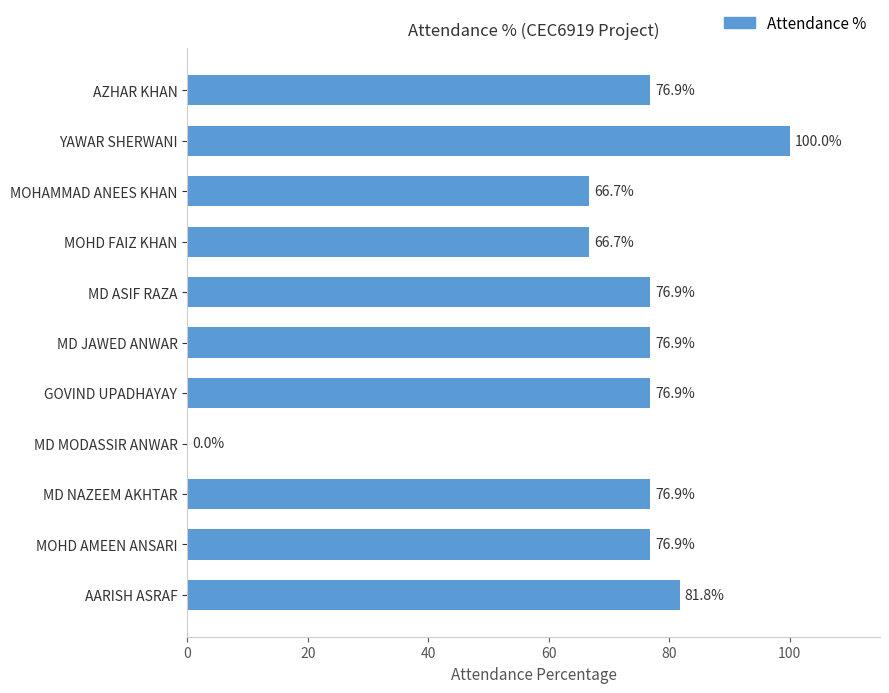

Read the value at GOVIND UPADHAYAY.

76.9